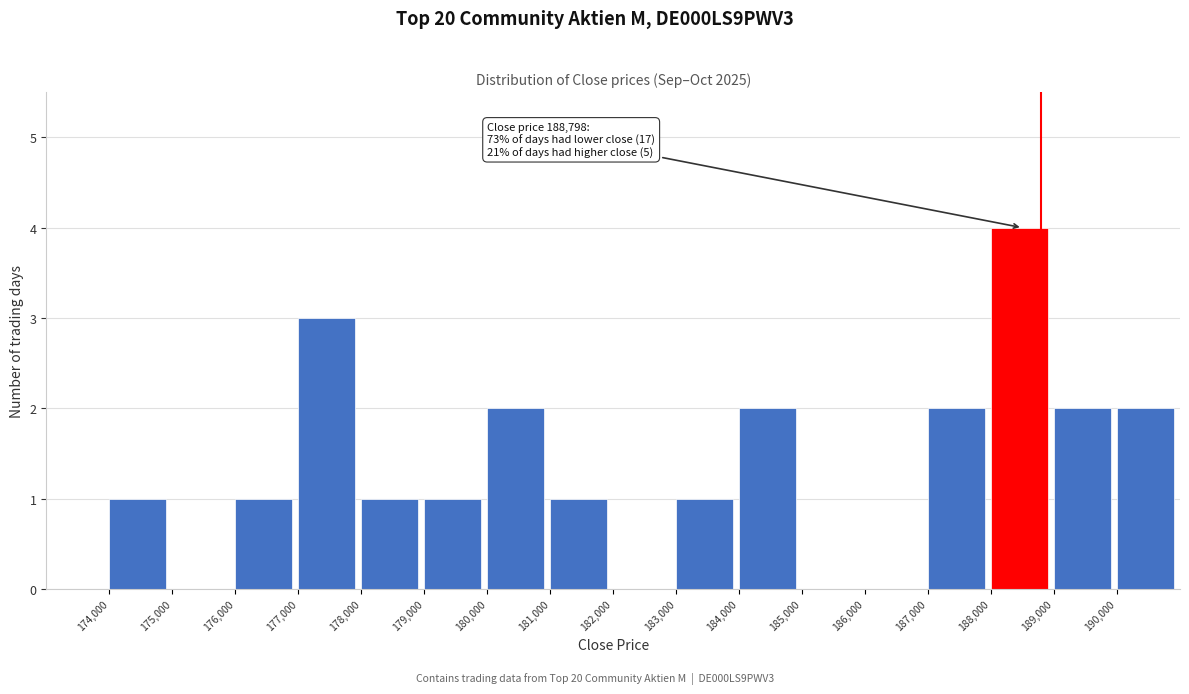

Which range on the x-axis has the tallest bar?

188000 to 189000